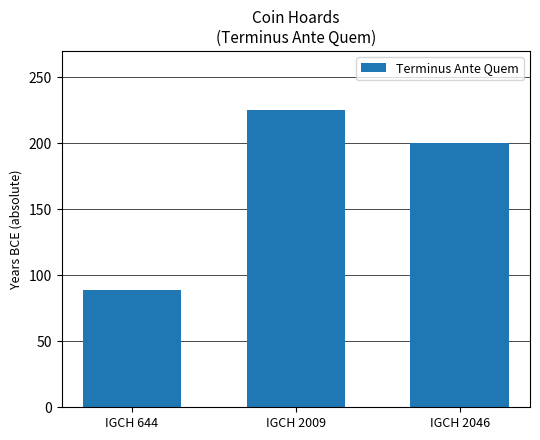

Read the value at IGCH 2046, to the nearest 10.

200